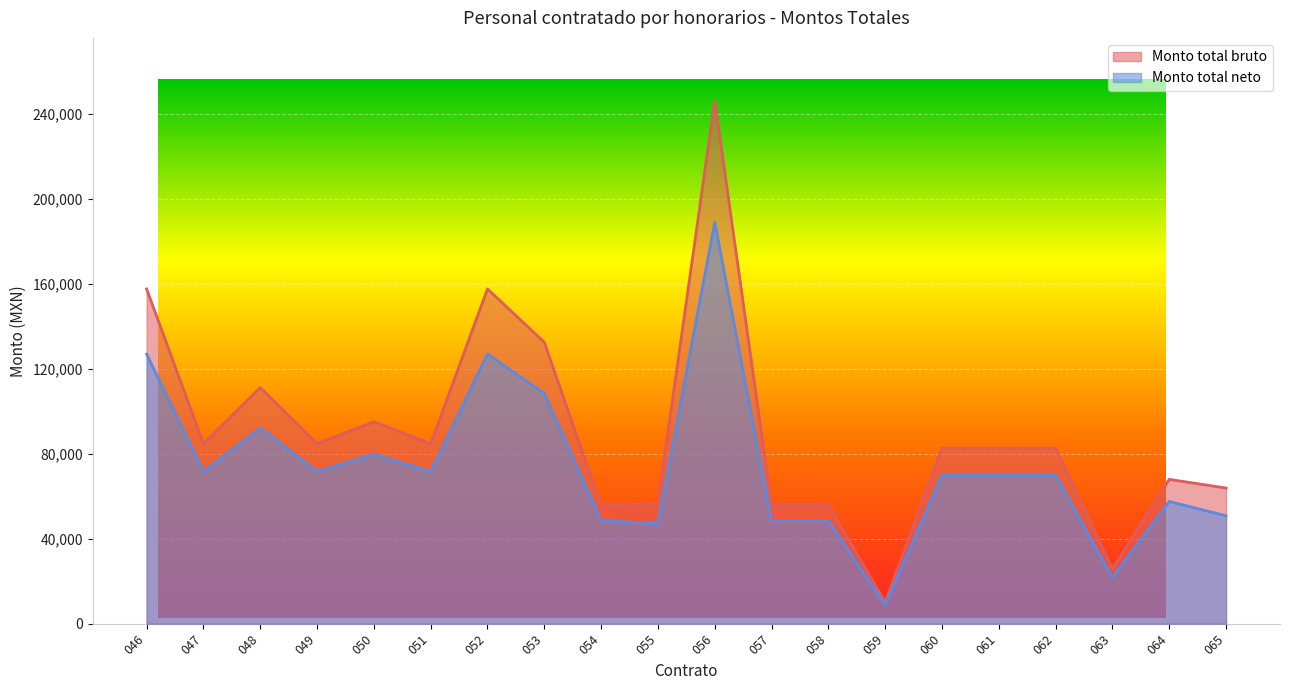

What is the difference between the highest and lowest values at 063?

3931.6